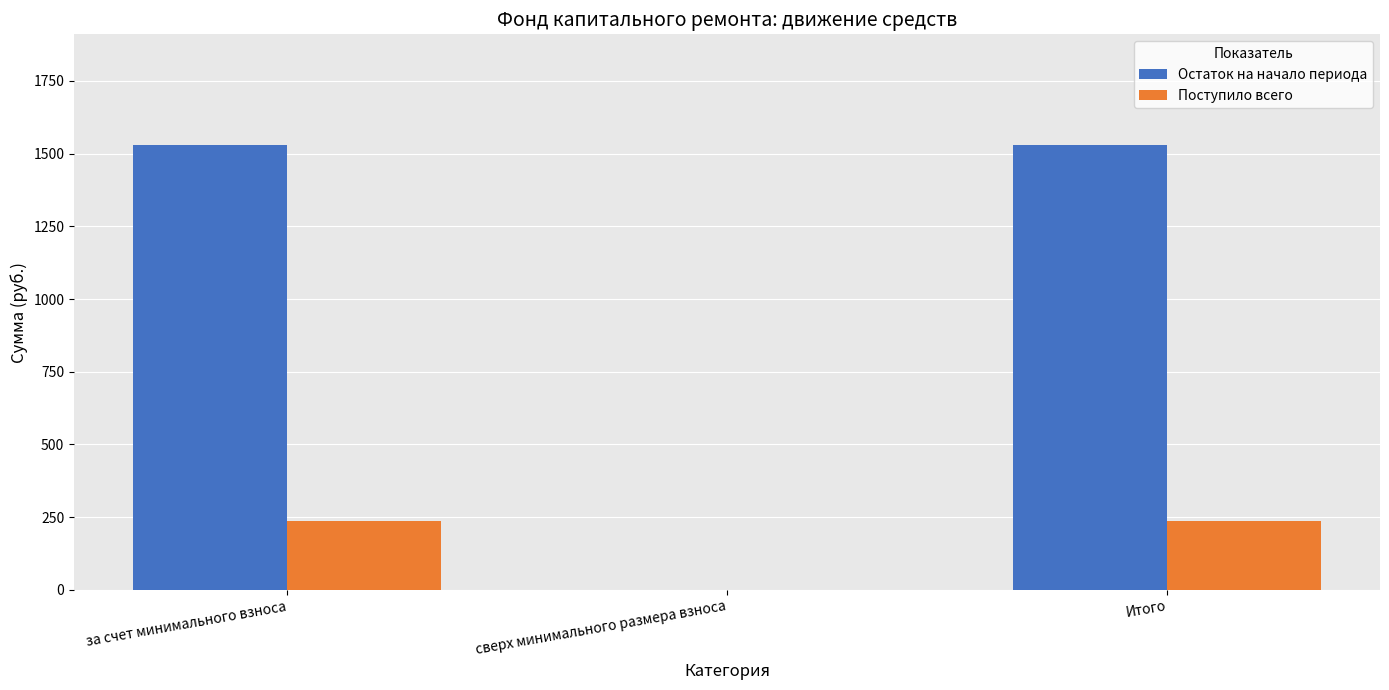

How many values in Остаток на начало периода are above zero?

2